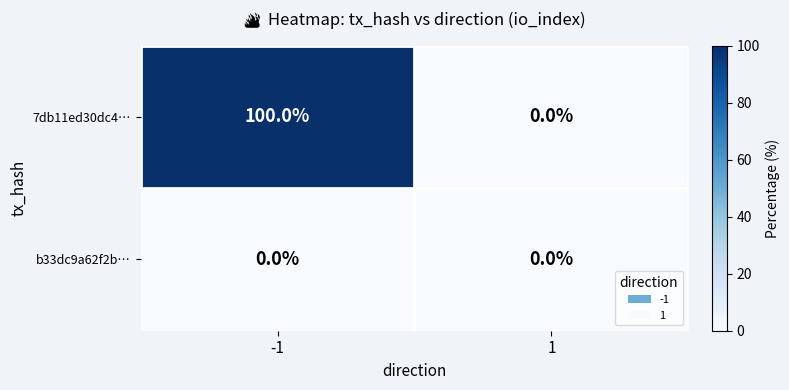

Reading left to right, what are all the values shown in this chart?

7db11ed30dc4…: 100	0
b33dc9a62f2b…: 0	0